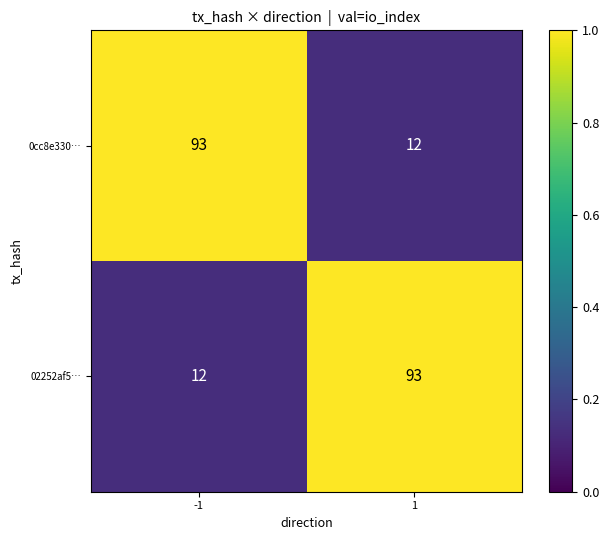

What is the highest value of the 02252af5… series?

93